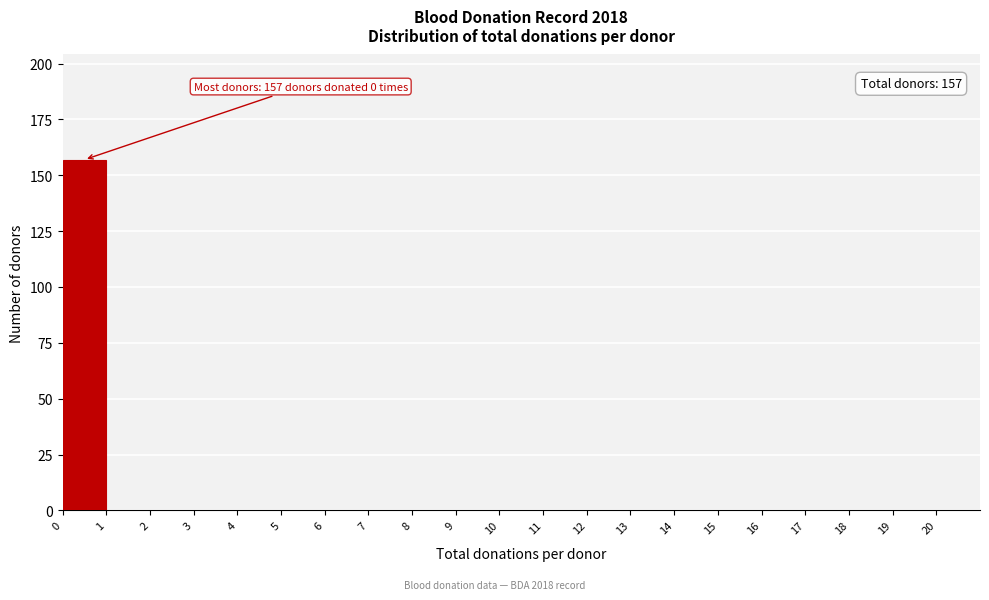

Which range on the x-axis has the tallest bar?

0 to 1